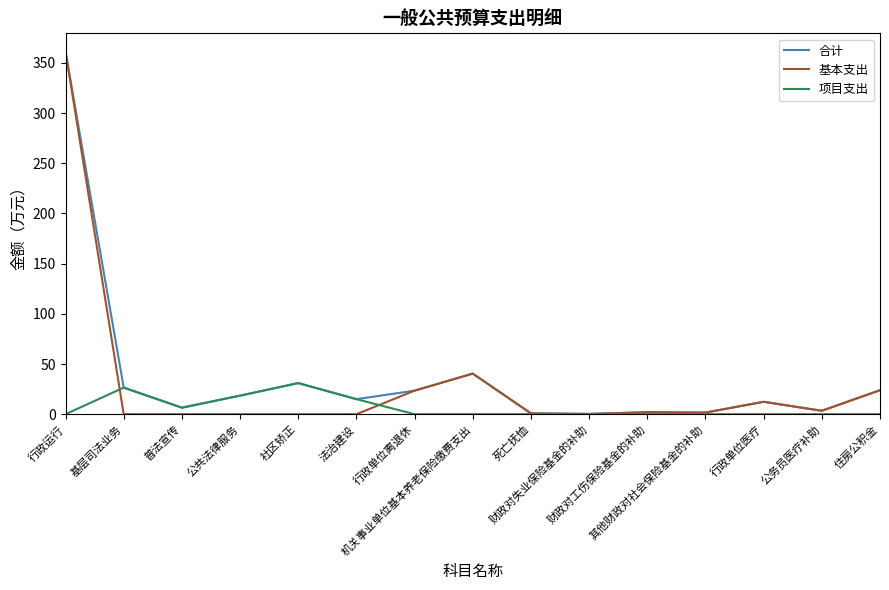

Is it true that 项目支出 equals 18.5 at 公共法律服务?

True